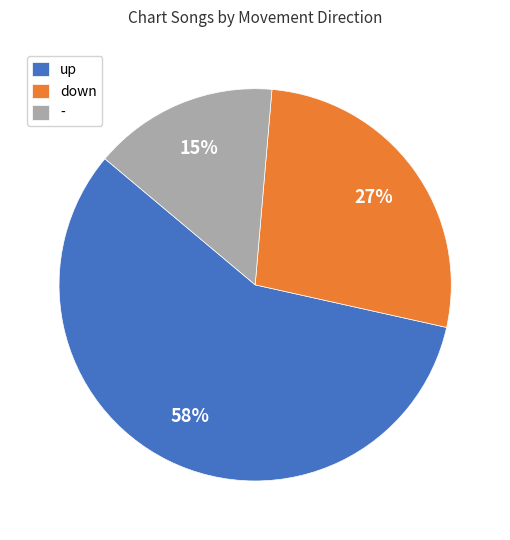

To the nearest percent, what is the combined percentage of - and down?

42%